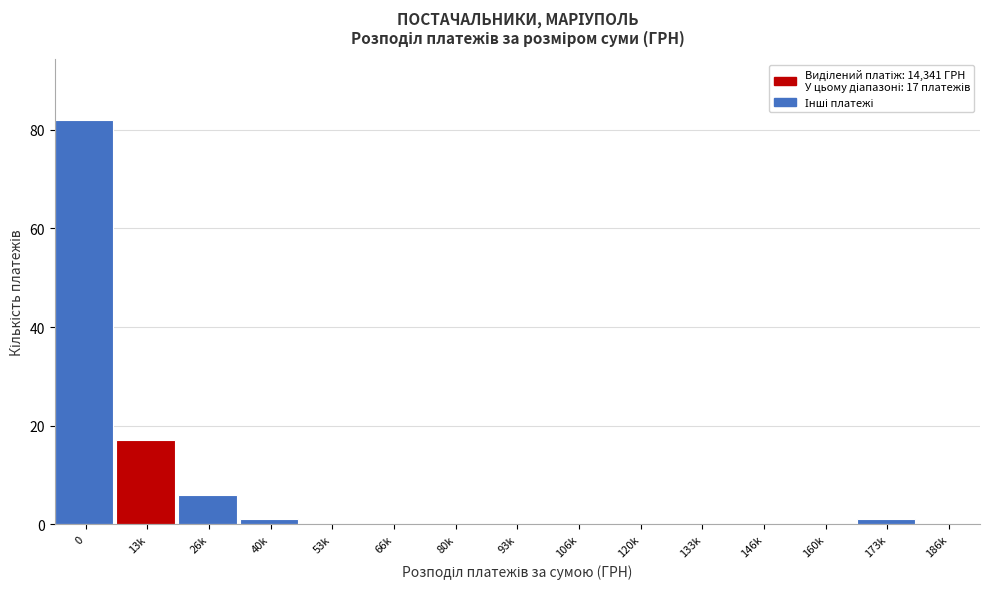

Reading left to right, transcribe all the data shown in this chart.

0=82	13k=17	26k=6	40k=1	53k=0	66k=0	80k=0	93k=0	106k=0	120k=0	133k=0	146k=0	160k=0	173k=1	186k=0